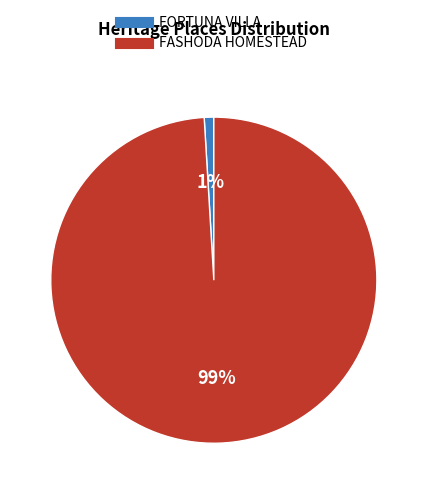

How many segments does this pie chart have?

2